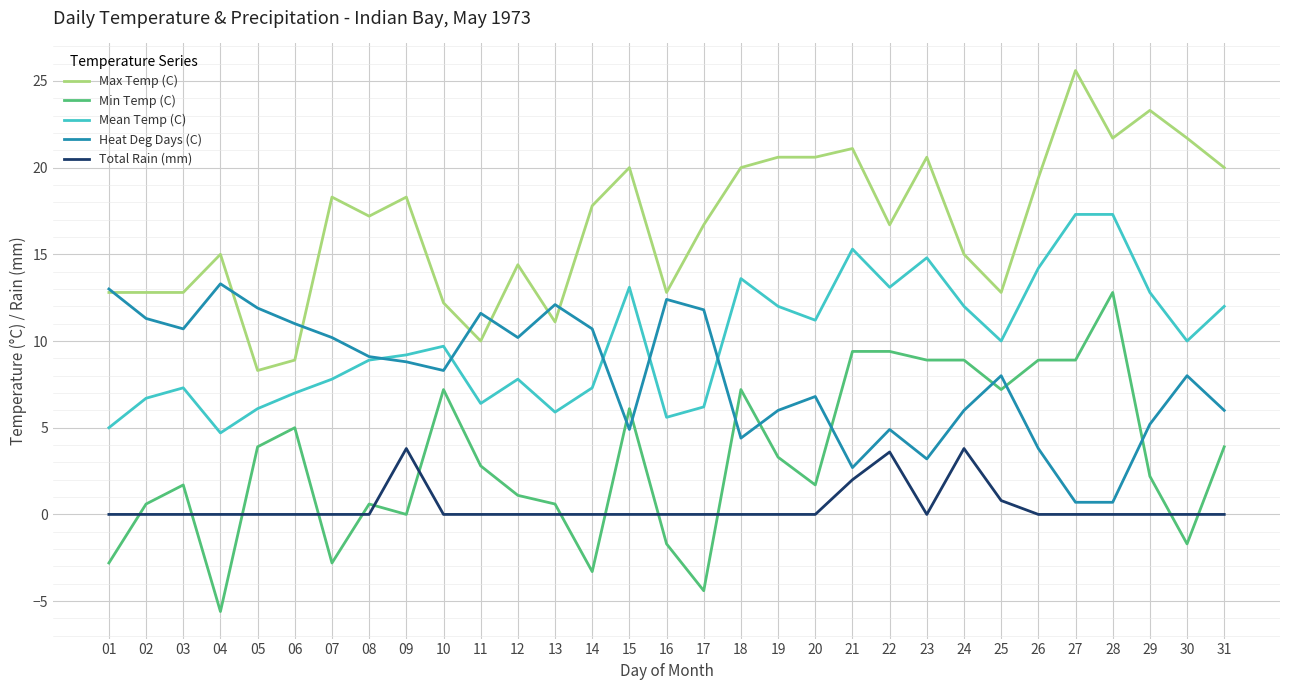

Which series has the largest total across all categories?

Max Temp (C)